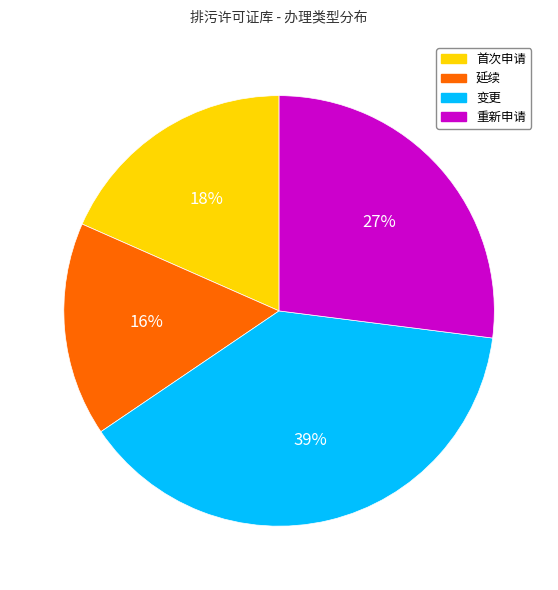

How many segments does this pie chart have?

4